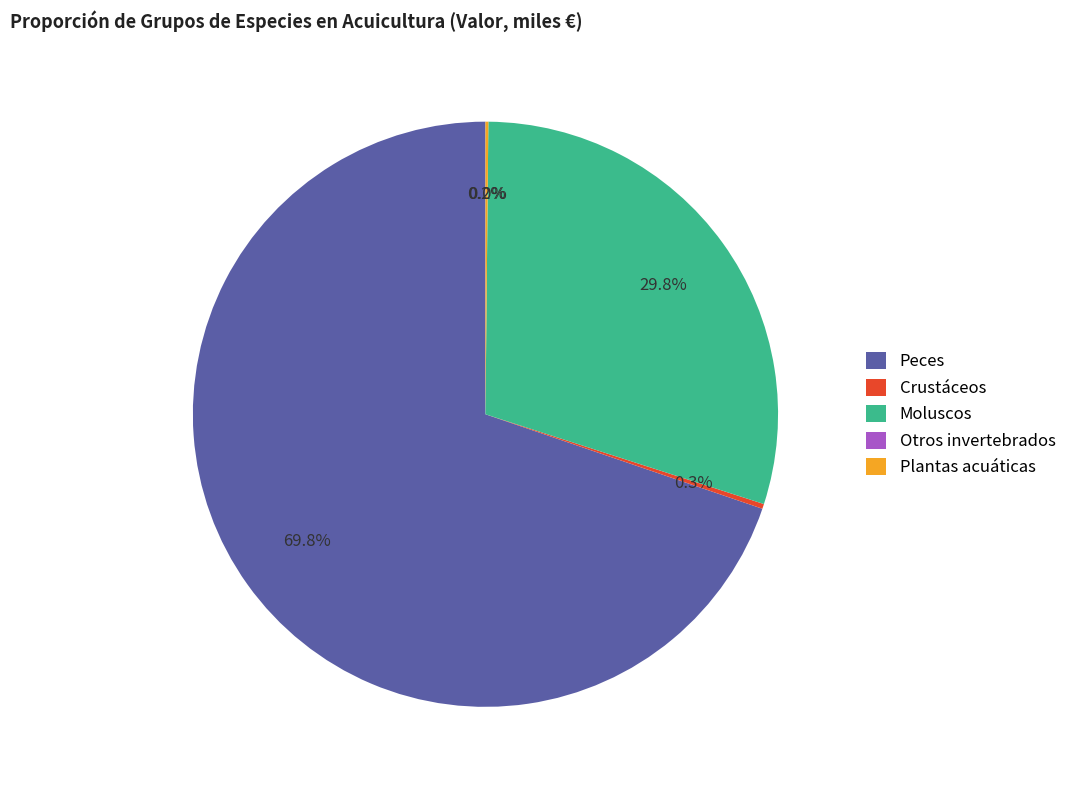

Combined, do Peces and Moluscos account for over 50%?

Yes